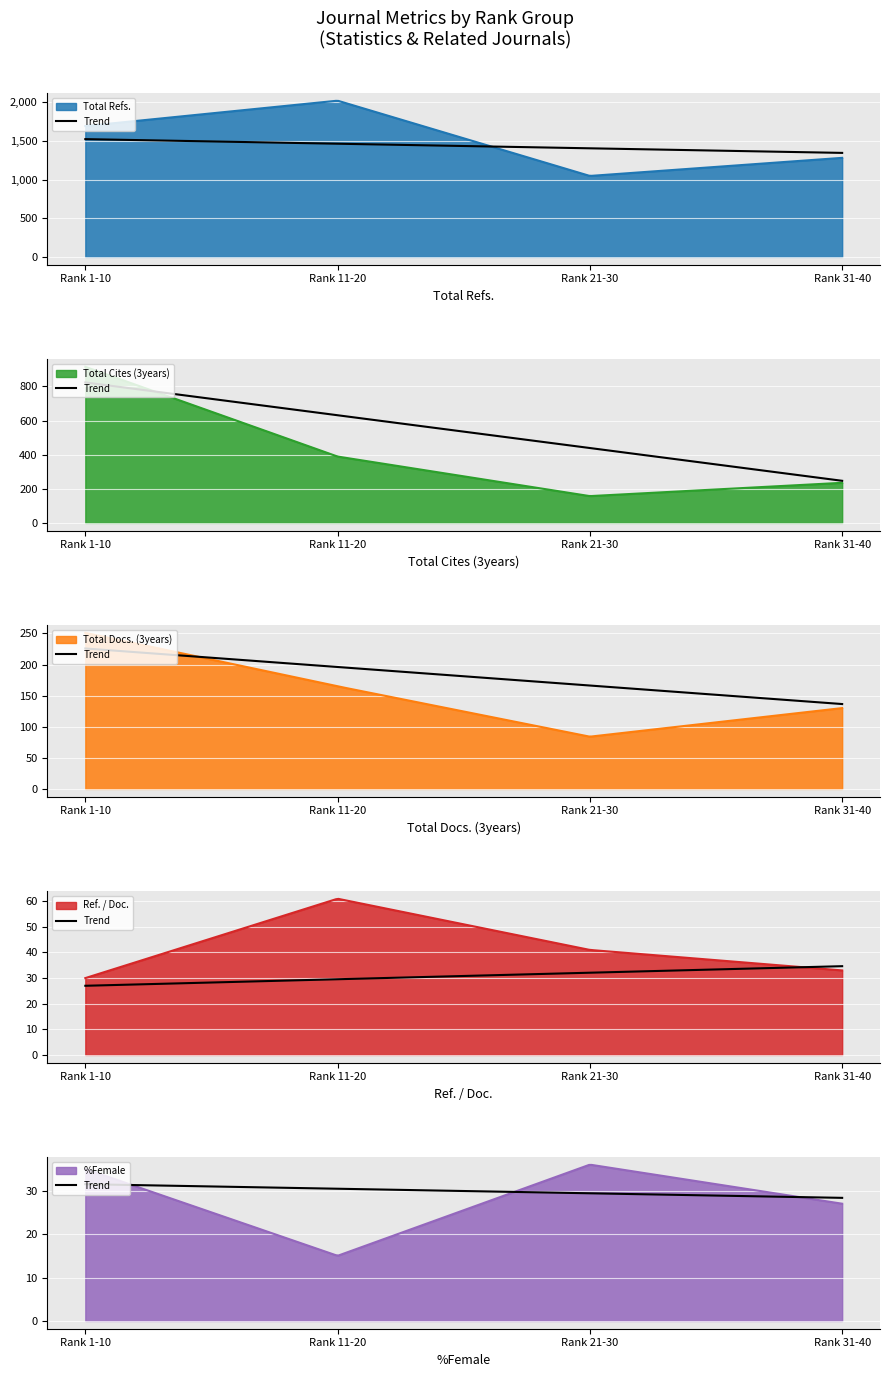

At which label does Ref. / Doc. first exceed 41?

Rank 11-20